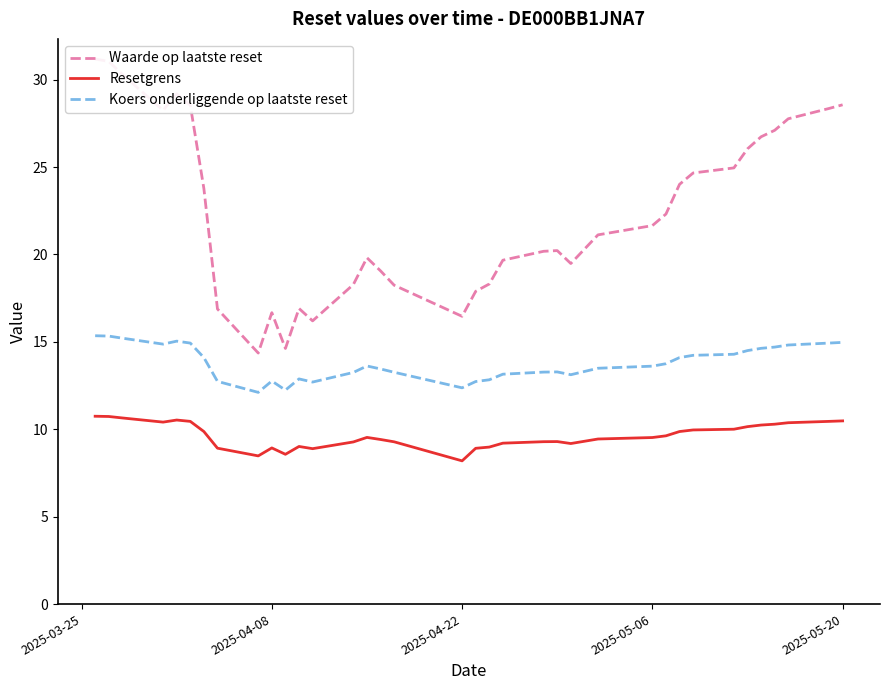

The Resetgrens series shows 6.0 at 2025-05-06. True or false?

False